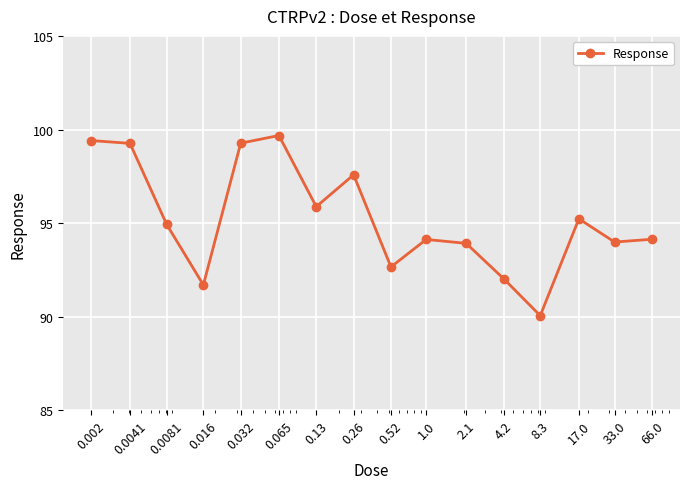

What is the greatest value displayed?

99.7